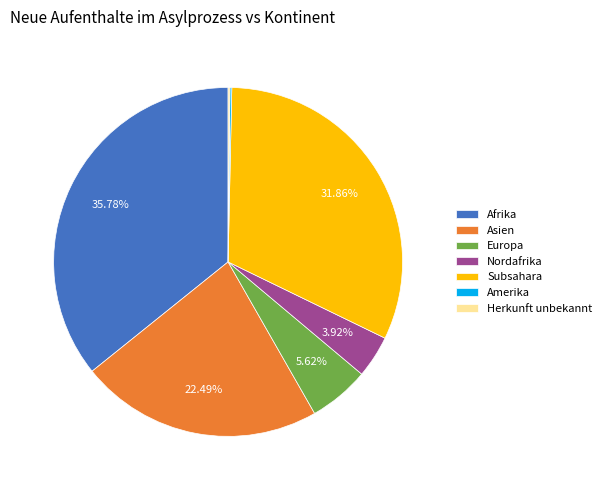

Which slice is the largest?

Afrika